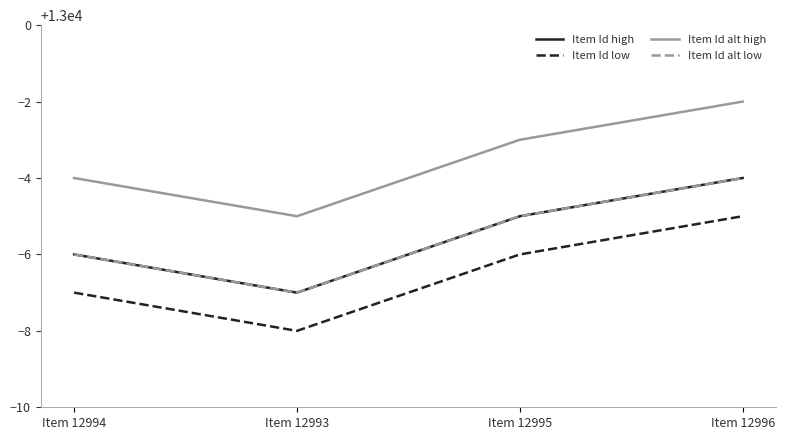

Between Item 12993 and Item 12996, which is larger?

Item 12996